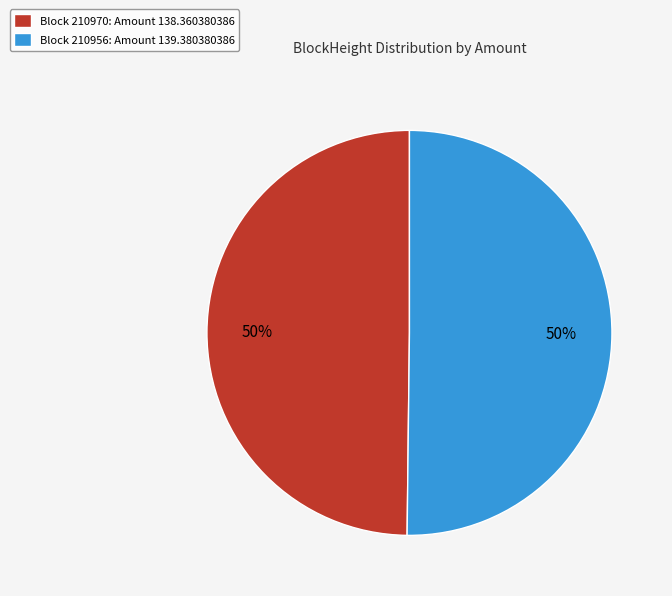

Combined, do Block 210970: Amount 138.360380386 and Block 210956: Amount 139.380380386 account for over 50%?

Yes